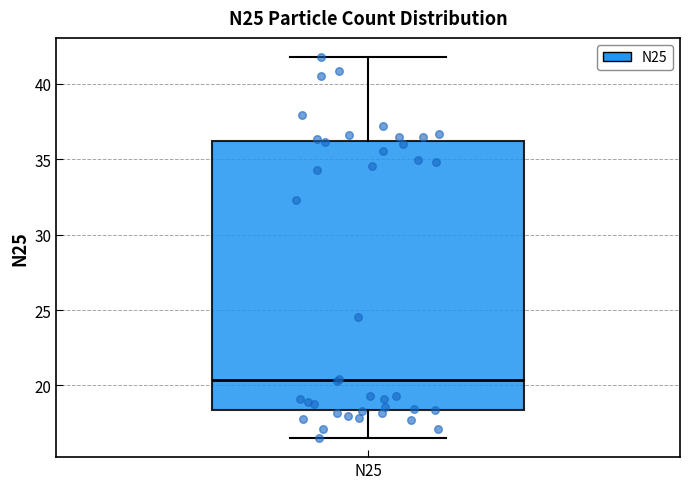

Transcribe this box plot: give where the median line is, the range the box spans, and where the two whiskers end, as read against the y-axis. The values are not printed on the chart, so give them approximately, as read against the axis.

median 20.5, box 18.5 to 36.0, whiskers 16.5 to 42.0